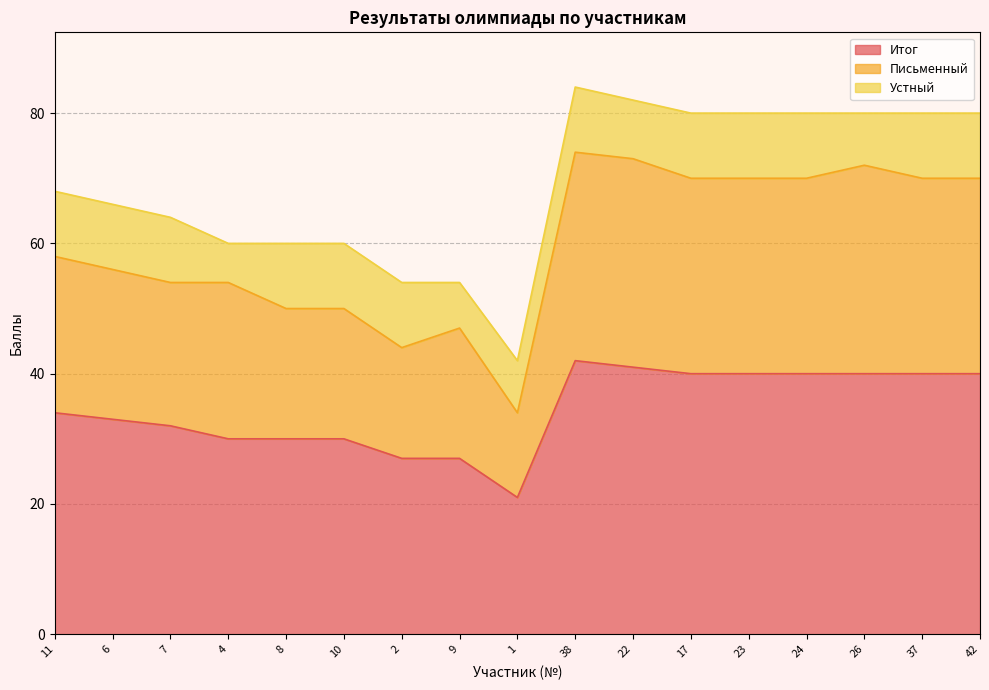

True or false: Итог and Письменный cross at least once.

False